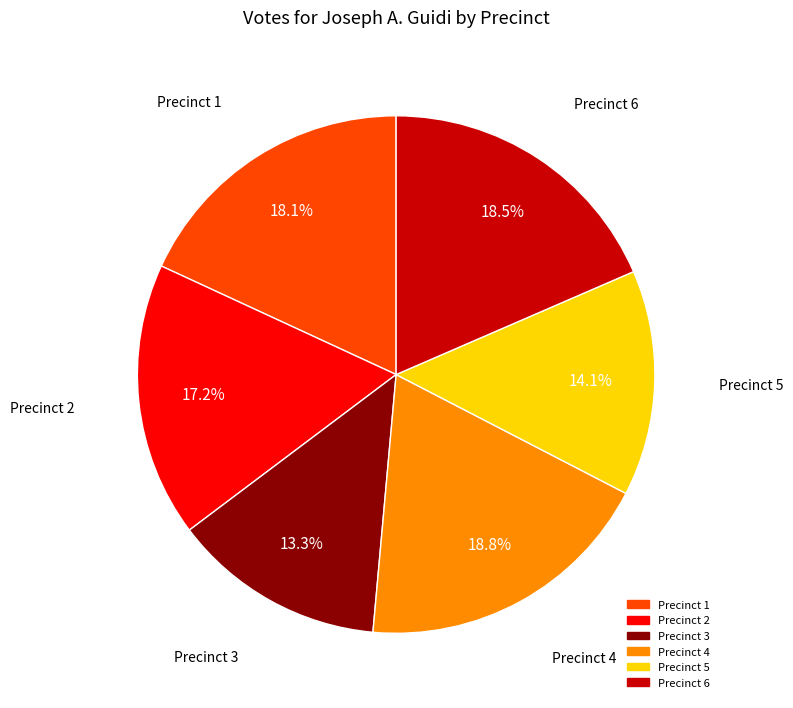

To the nearest percent, what percentage of the pie is Precinct 3?

13%